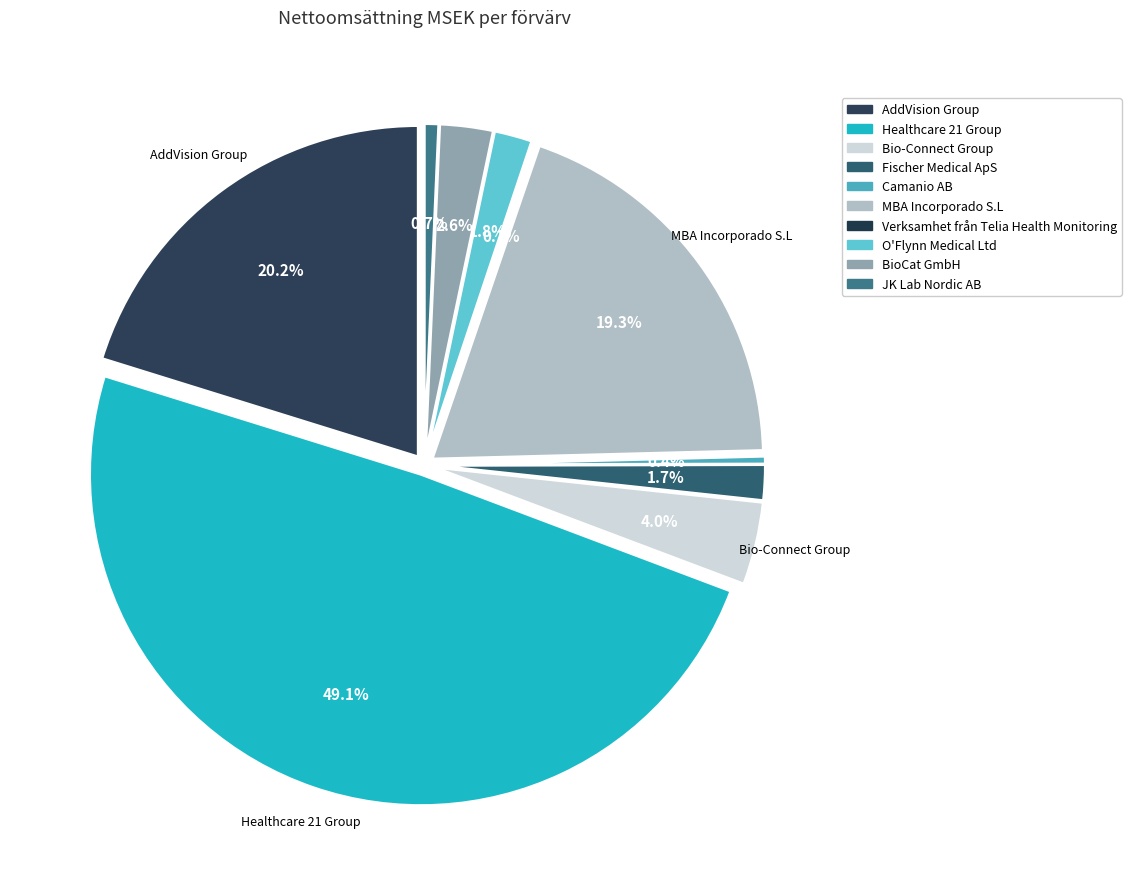

Does MBA Incorporado S.L account for over 50% of the chart?

No